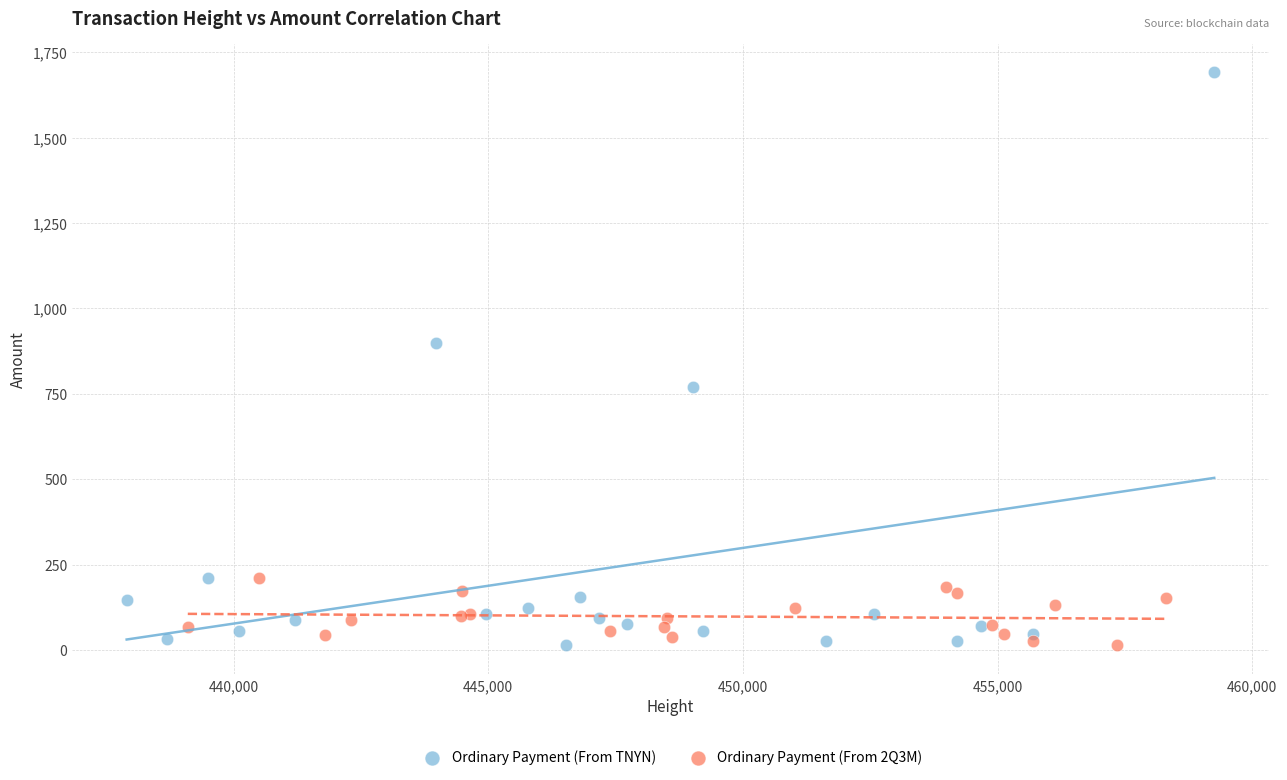

What are all the series names shown in the legend?

Ordinary Payment (From TNYN), Ordinary Payment (From 2Q3M)